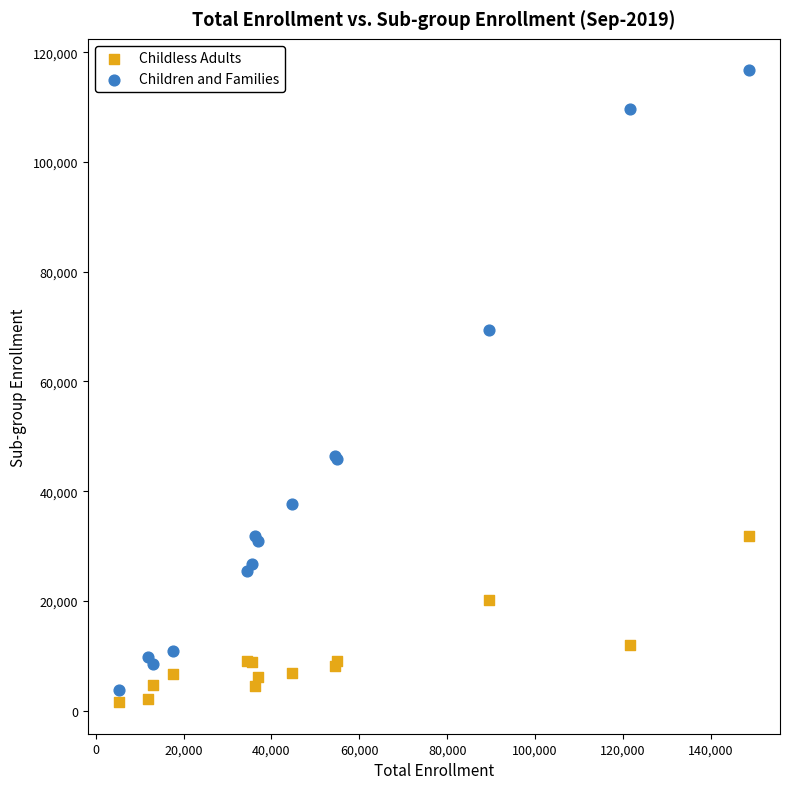

Which series has the widest spread of Y values?

Children and Families